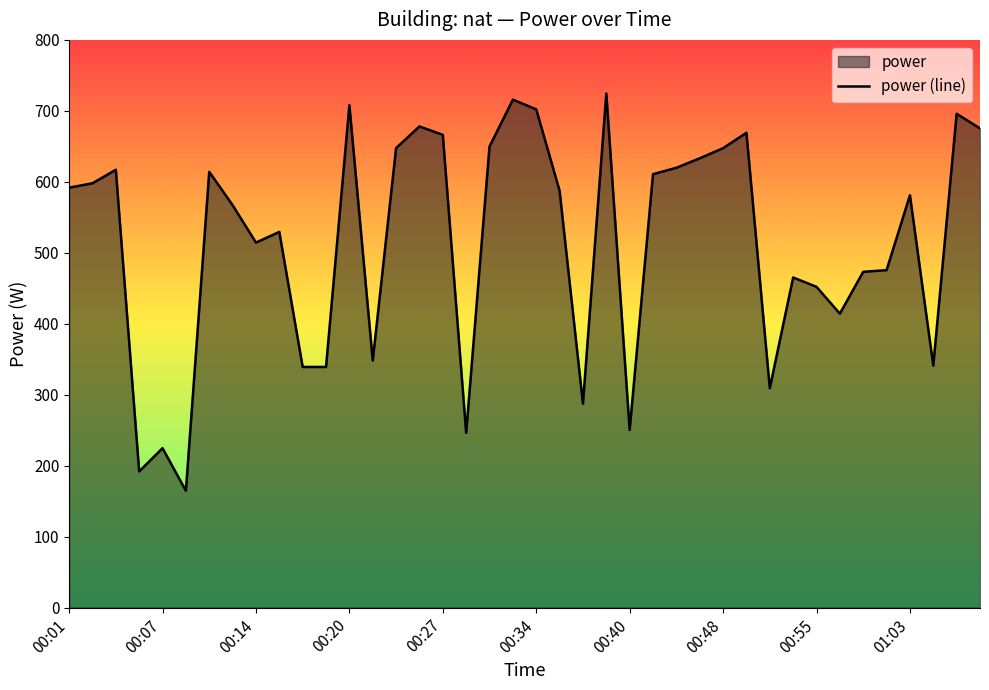

True or false: the data has more than 1 interior local peaks.

True